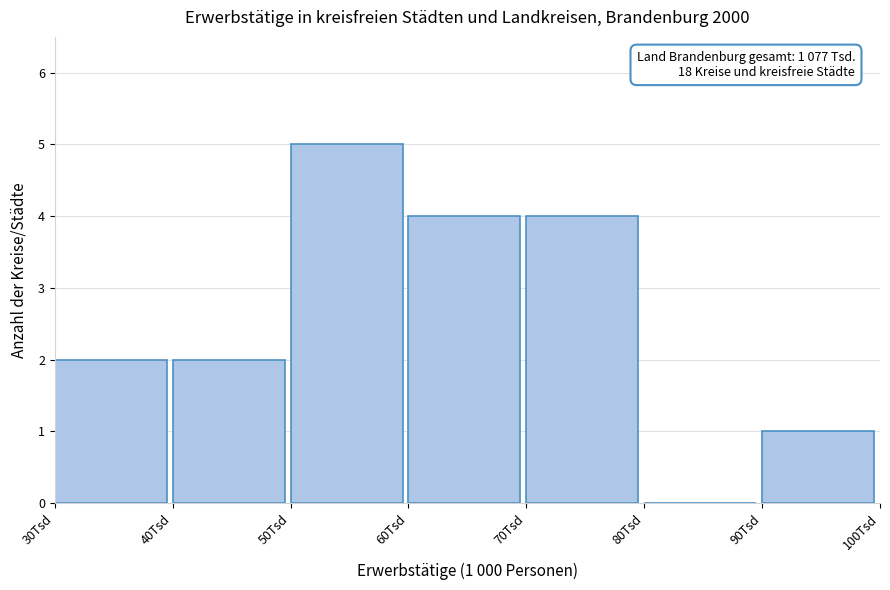

Over which range of the x-axis is the bar tallest?

50 to 60